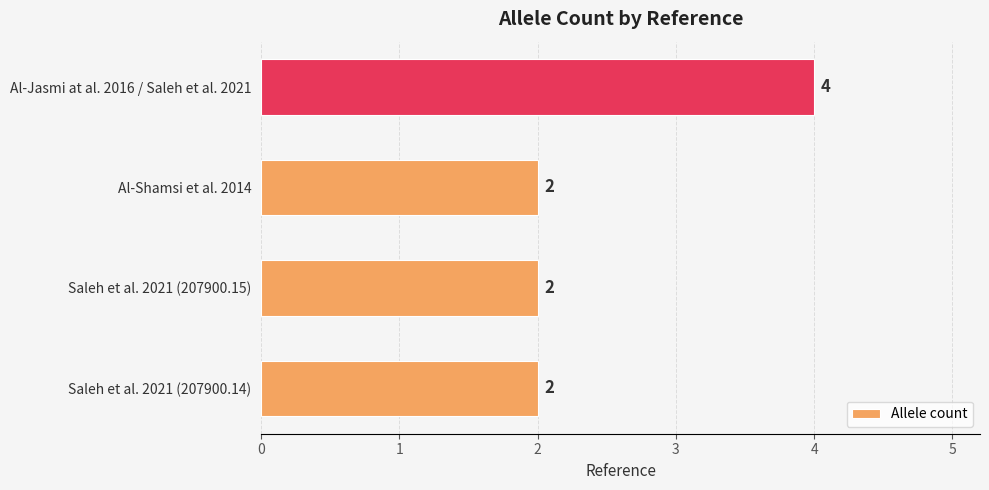

What is the smallest value displayed?

2